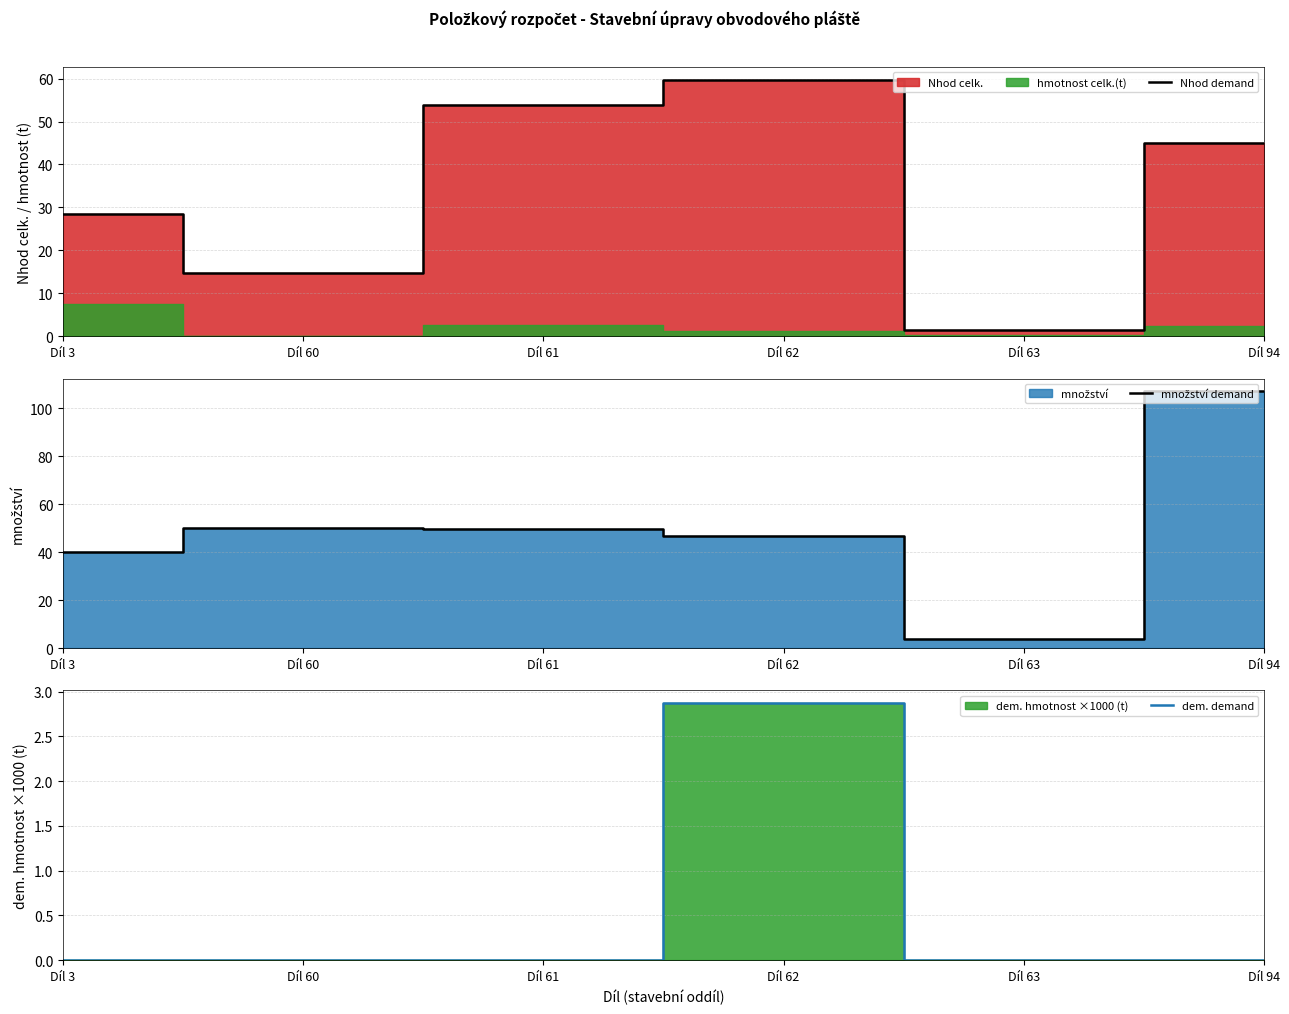

Reading left to right, list all the values displayed in this chart.

Nhod demand: 28.5	14.7	53.7	59.8	1.5	44.9
množství demand: 40.0	50.0	49.6	46.6	4.0	107.0
dem. demand: 0.0	0.0	0.0	2.9	0.0	0.0